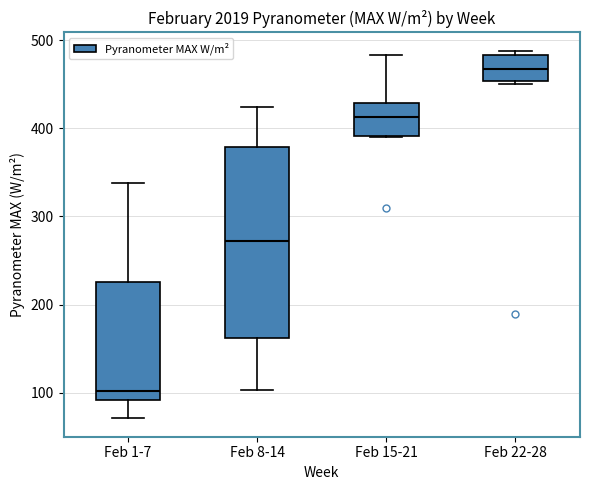

Where is the upper edge of the box for Feb 15-21 on the y-axis? The values are not printed on the chart, so give them approximately, as read against the axis.

430